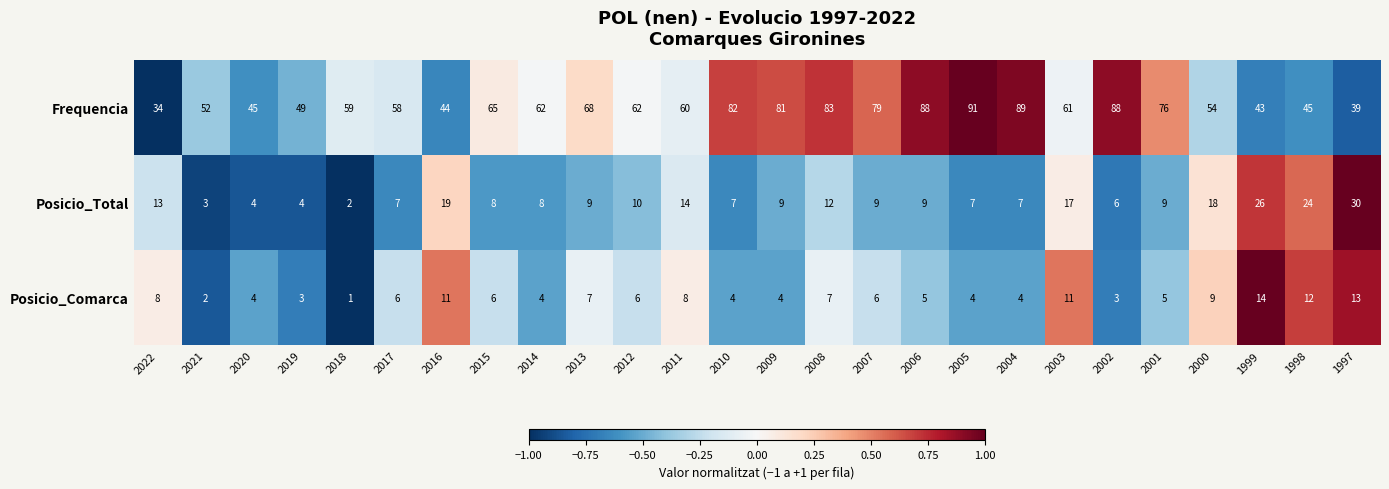

Between 2020 and 1999, which series saw the biggest shift?

Posicio_Total